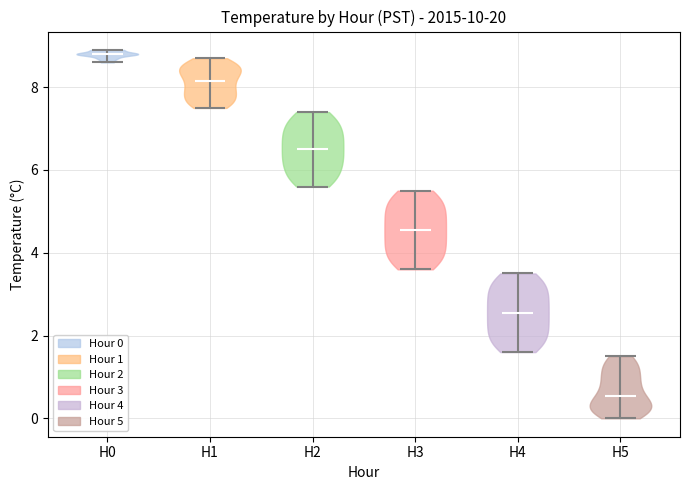

Which violin has the highest median line?

H0